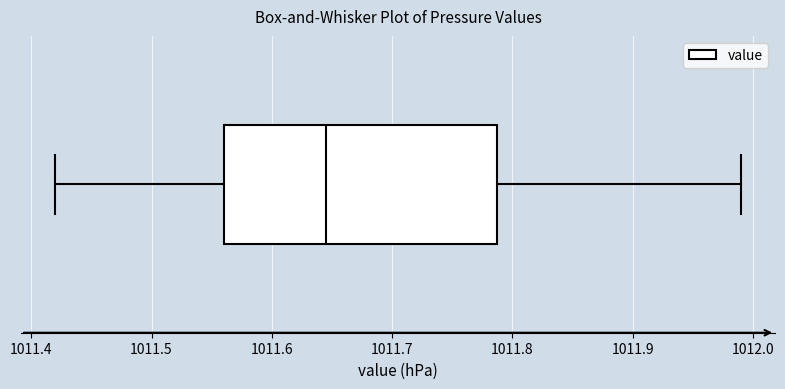

Transcribe this box plot: give where the median line is, the range the box spans, and where the two whiskers end, as read against the x-axis. The values are not printed on the chart, so give them approximately, as read against the axis.

median 1011.65, box 1011.56 to 1011.79, whiskers 1011.42 to 1011.99